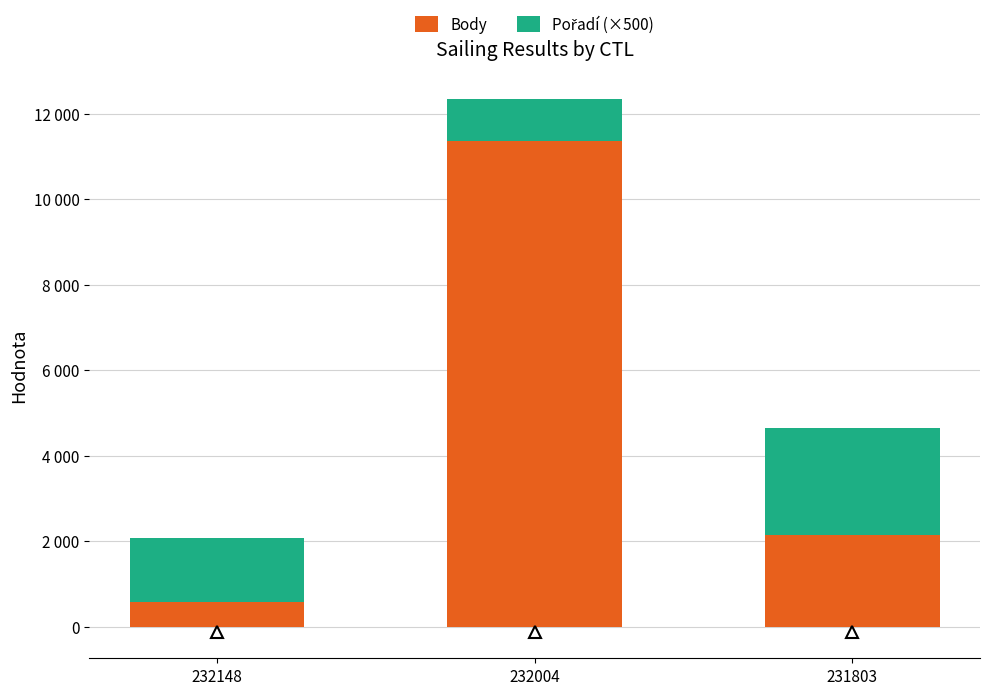

Which series has the largest total across all categories?

Body